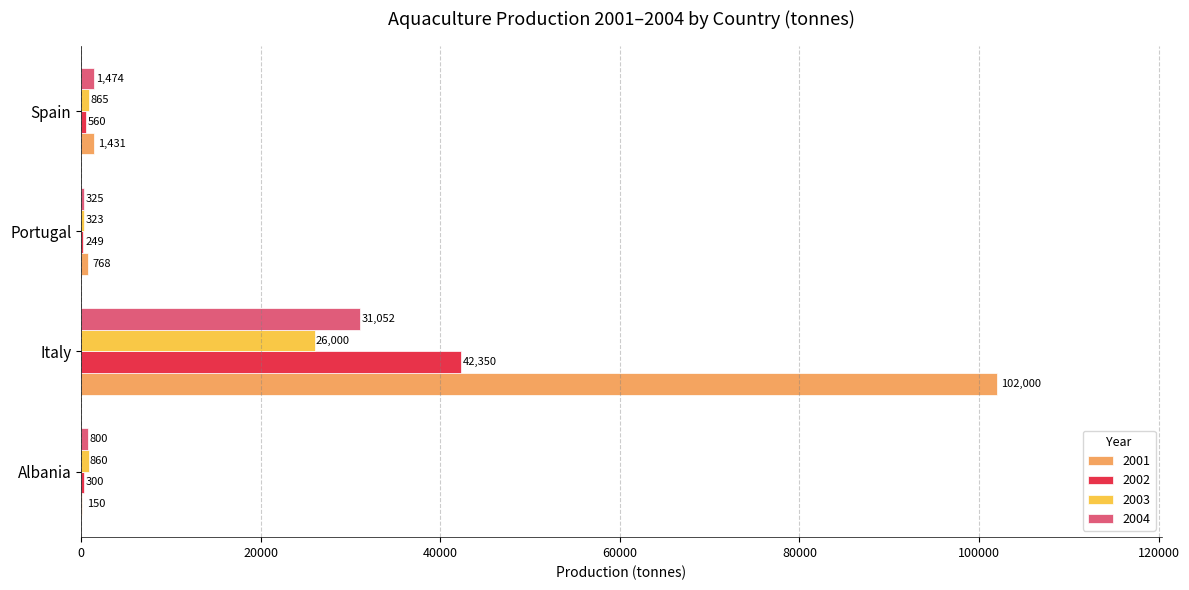

At which label is 2002 closest to 21299?

Spain